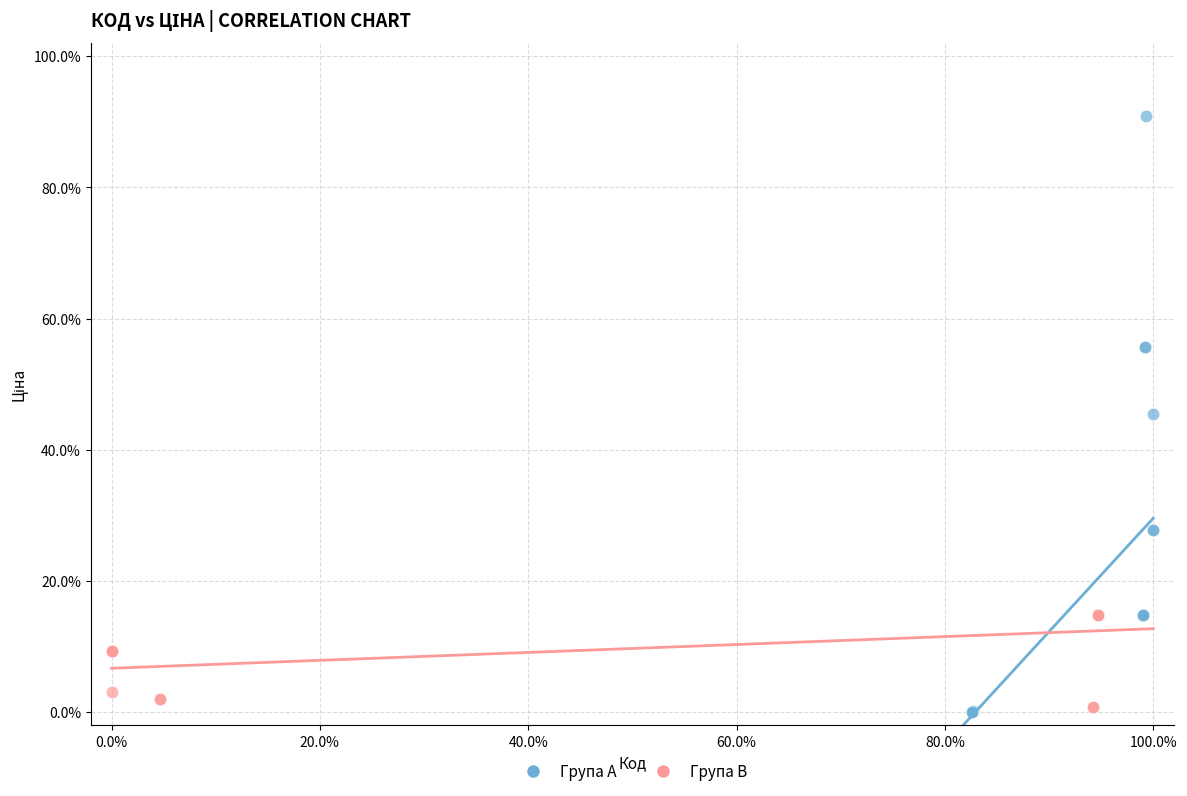

Which series has the largest Y range (max minus min)?

Група A